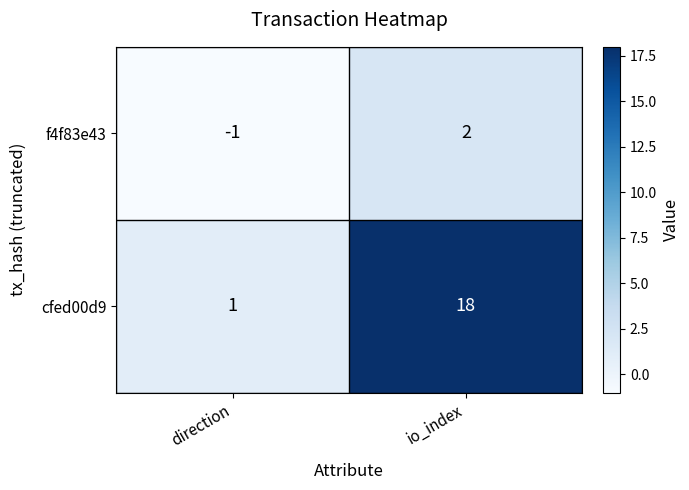

Reading left to right, transcribe all the data shown in this chart.

f4f83e43: direction=-1	io_index=2
cfed00d9: direction=1	io_index=18